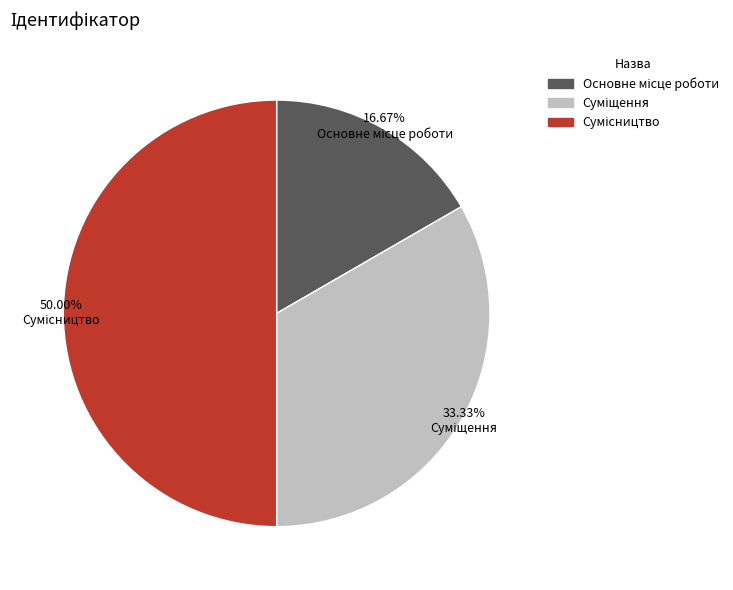

The Основне місце роботи slice represents 17% of the pie. True or false?

True